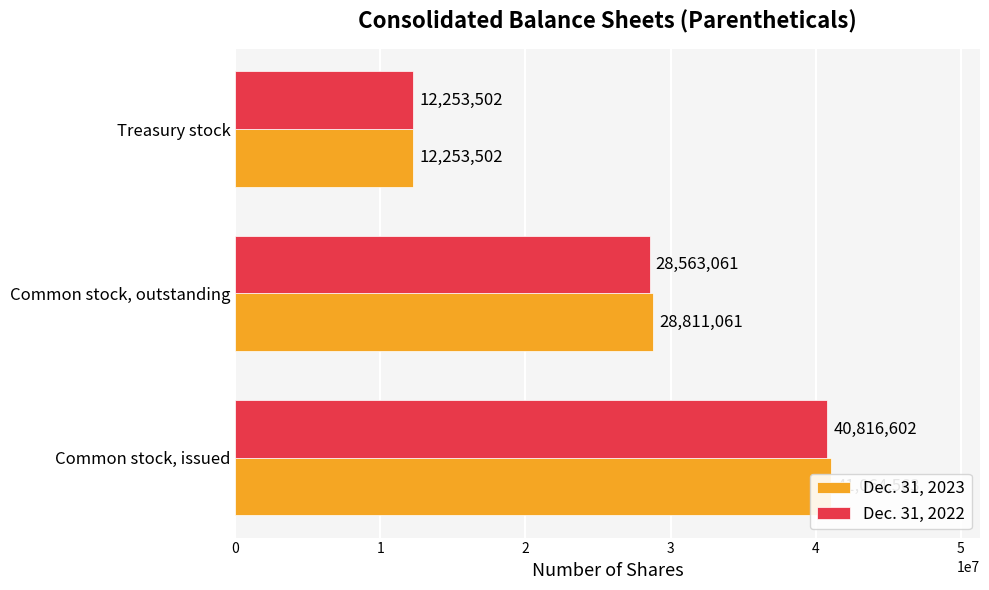

Which series has the widest spread of values?

Dec. 31, 2023